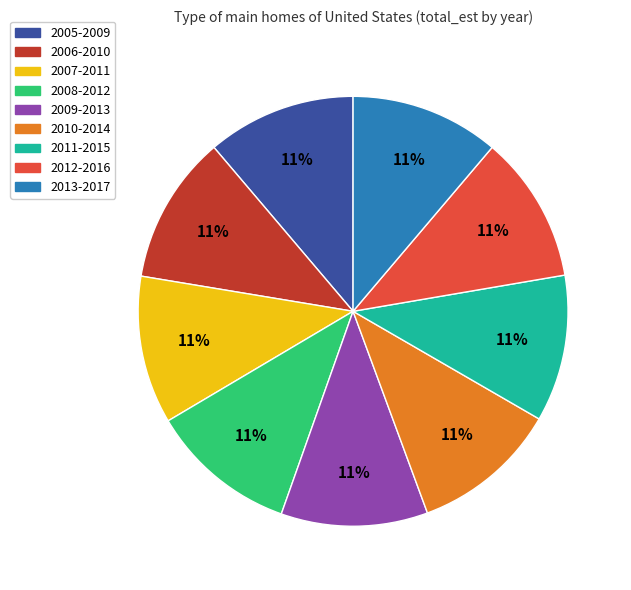

What percentage is the 2010-2014 slice, to the nearest percent?

11%